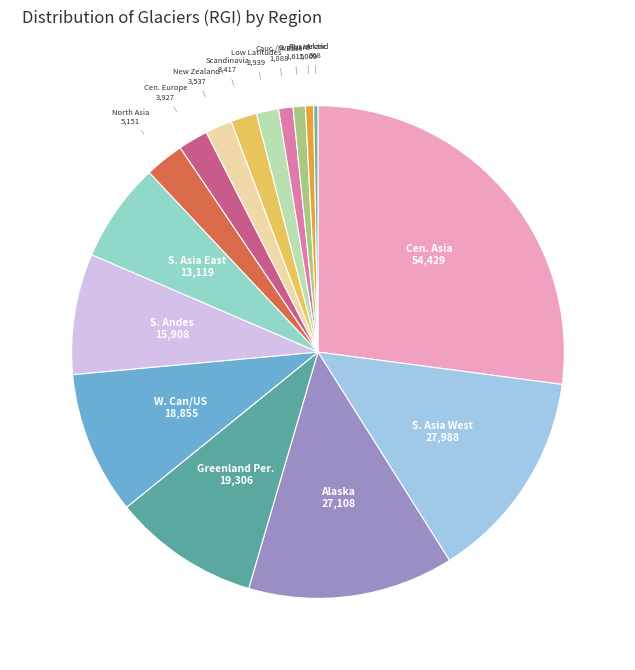

Which slice is the largest?

Cen. Asia